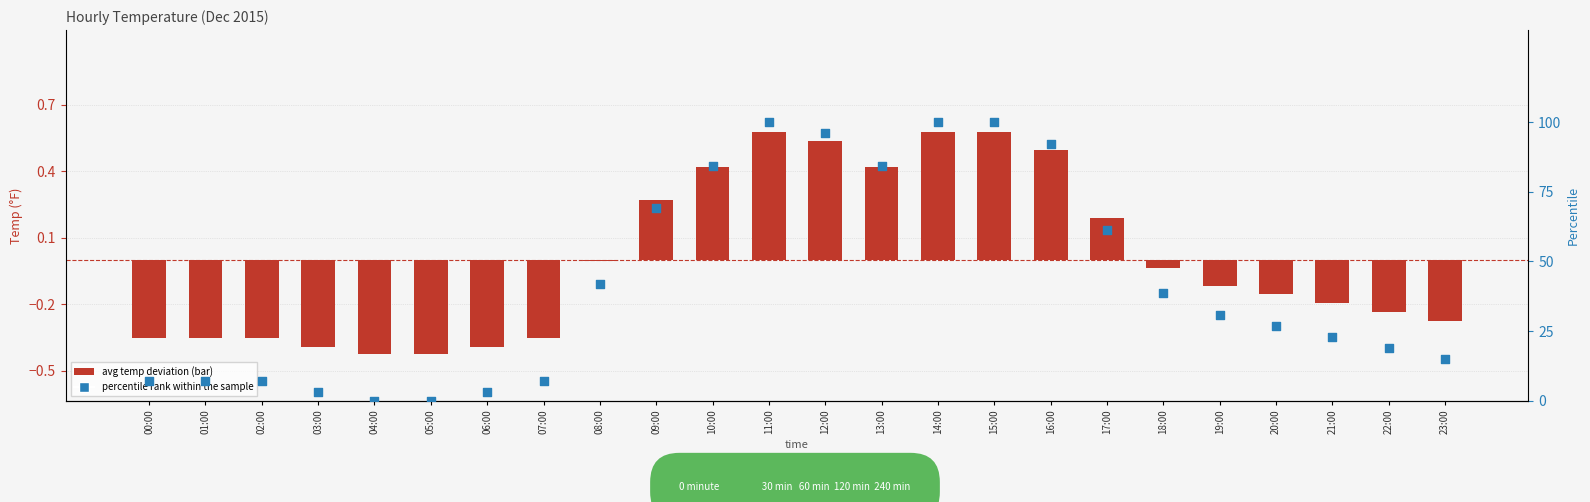

Which series contains the lowest Y value?

avg temp deviation